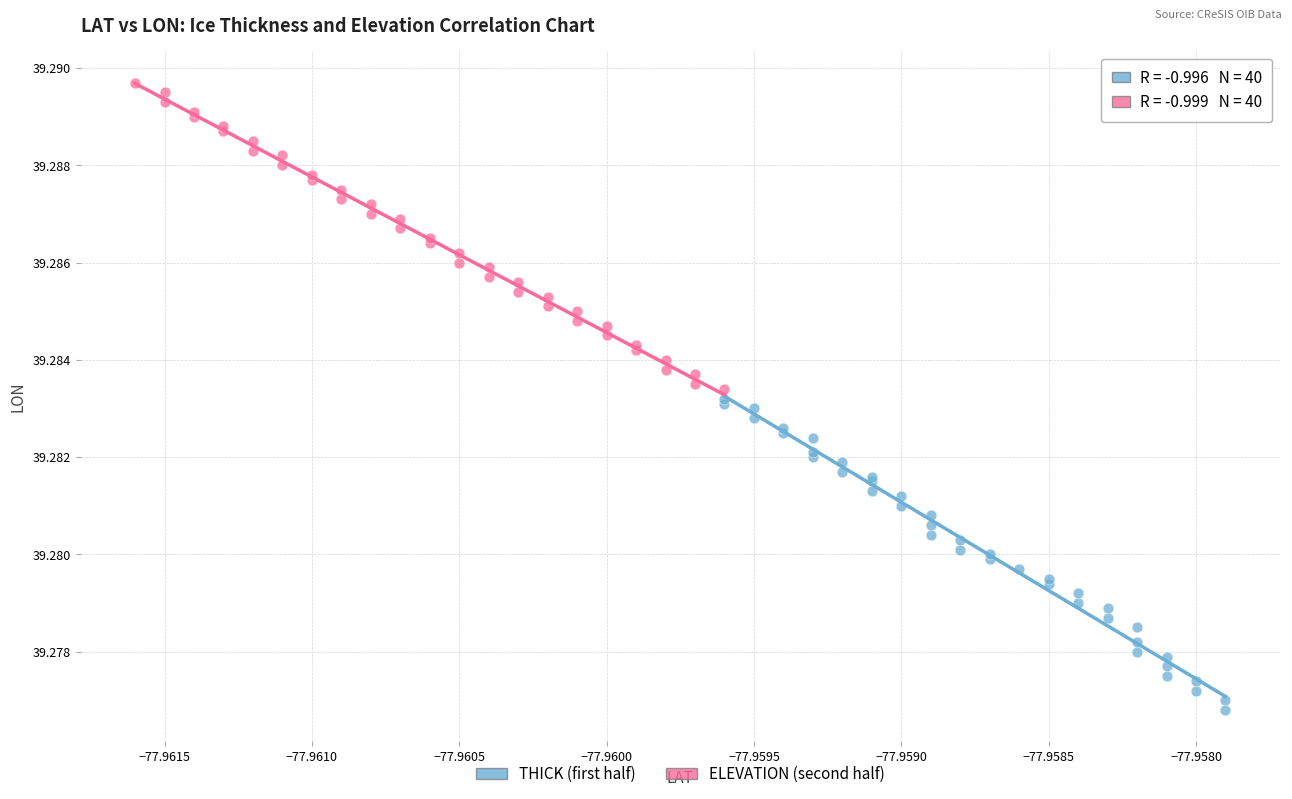

Which series has the widest spread of Y values?

THICK (first half)